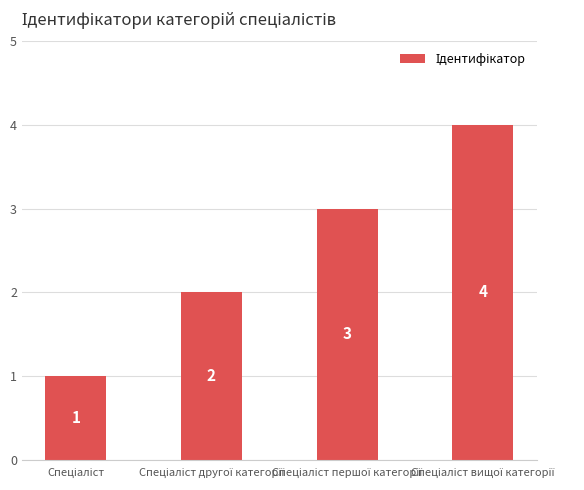

How many values are between 2 and 4?

3